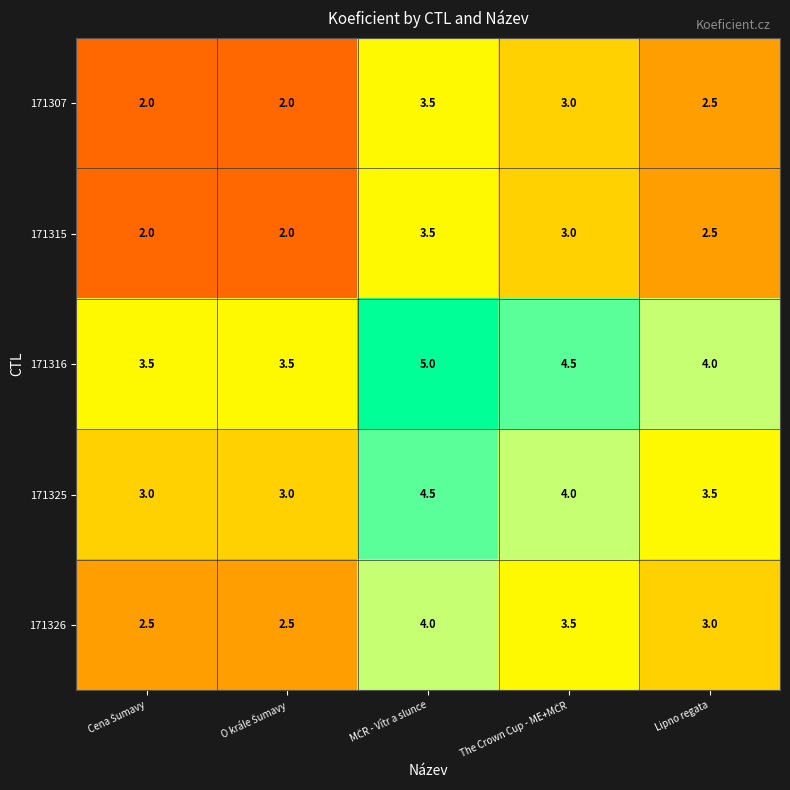

Count the number of categories in the chart.

5